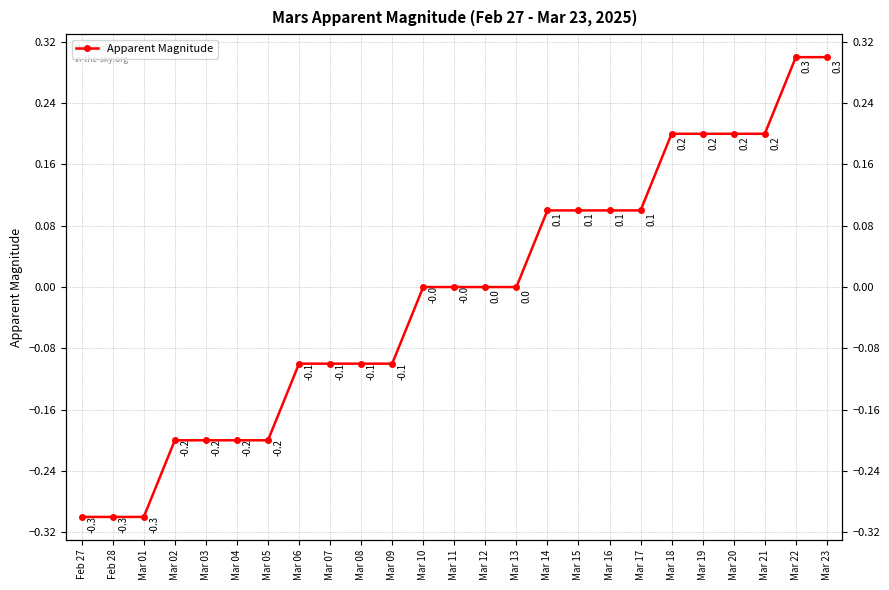

What is the approximate value at Mar 08?

-0.1